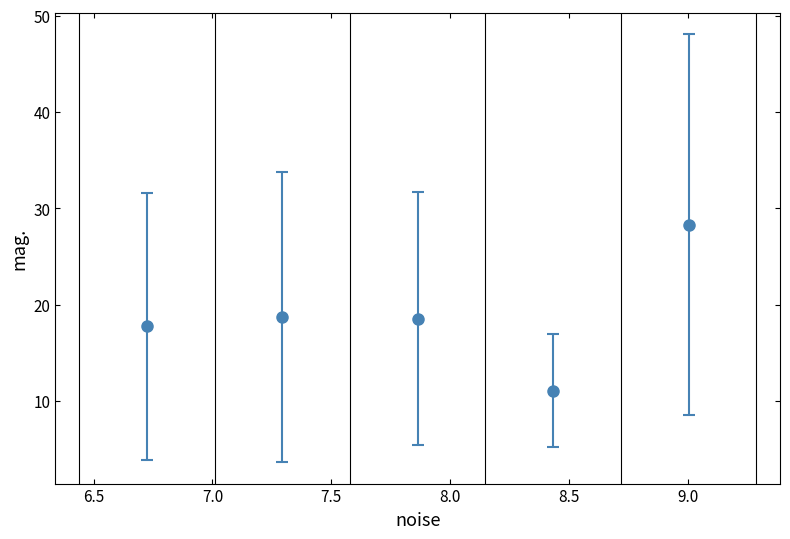

What is the maximum value shown in the chart?

28.3